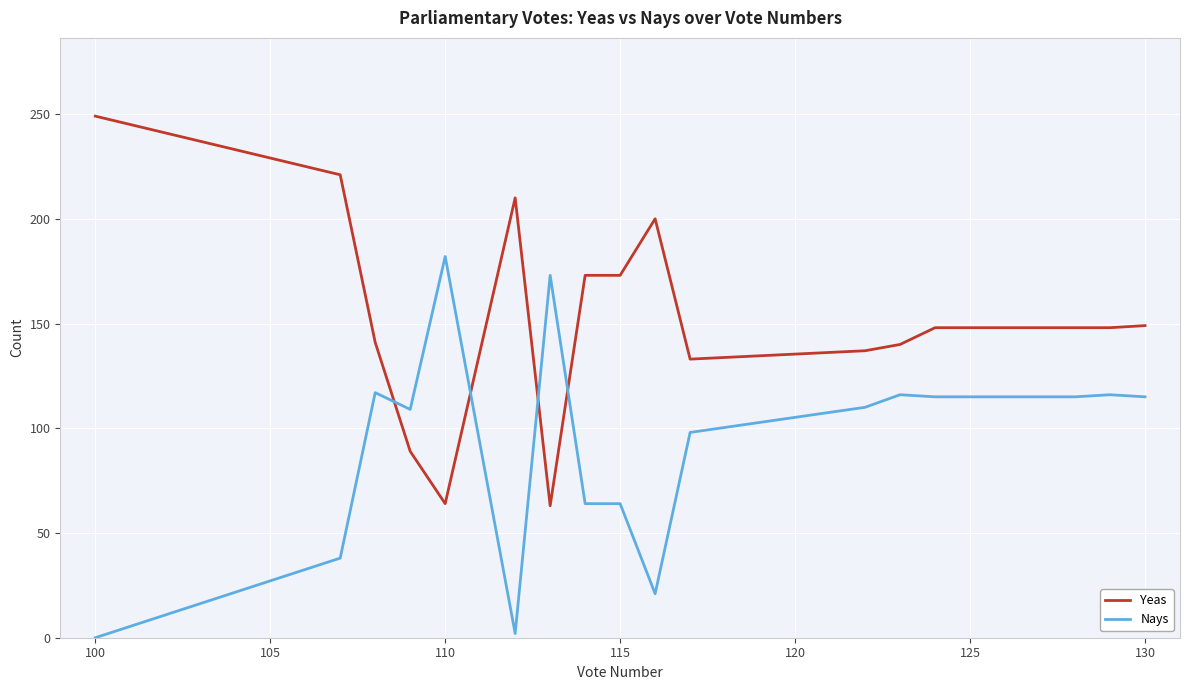

Which series has the largest total across all categories?

Yeas